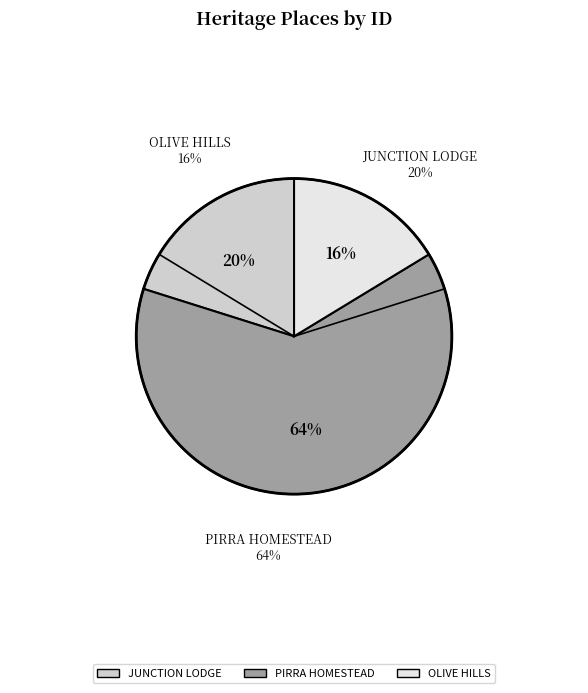

How much of the chart is everything except JUNCTION LODGE?

79.9%